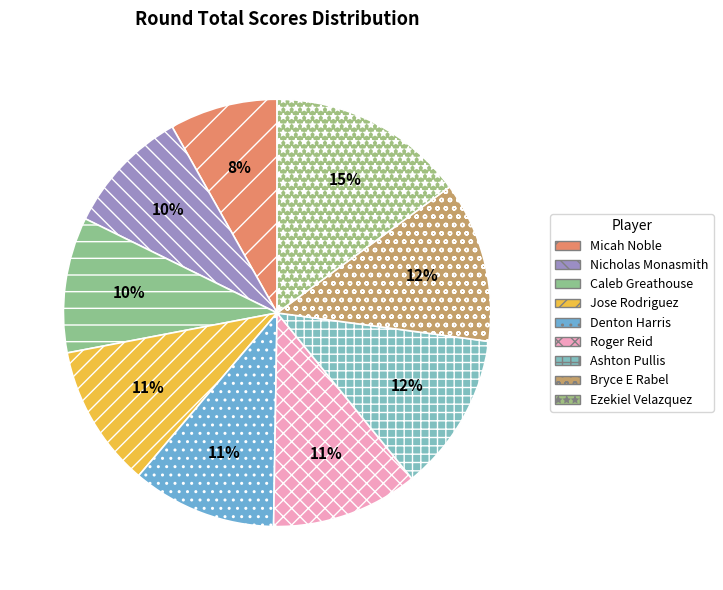

Which category has the biggest portion of the pie?

Ezekiel Velazquez